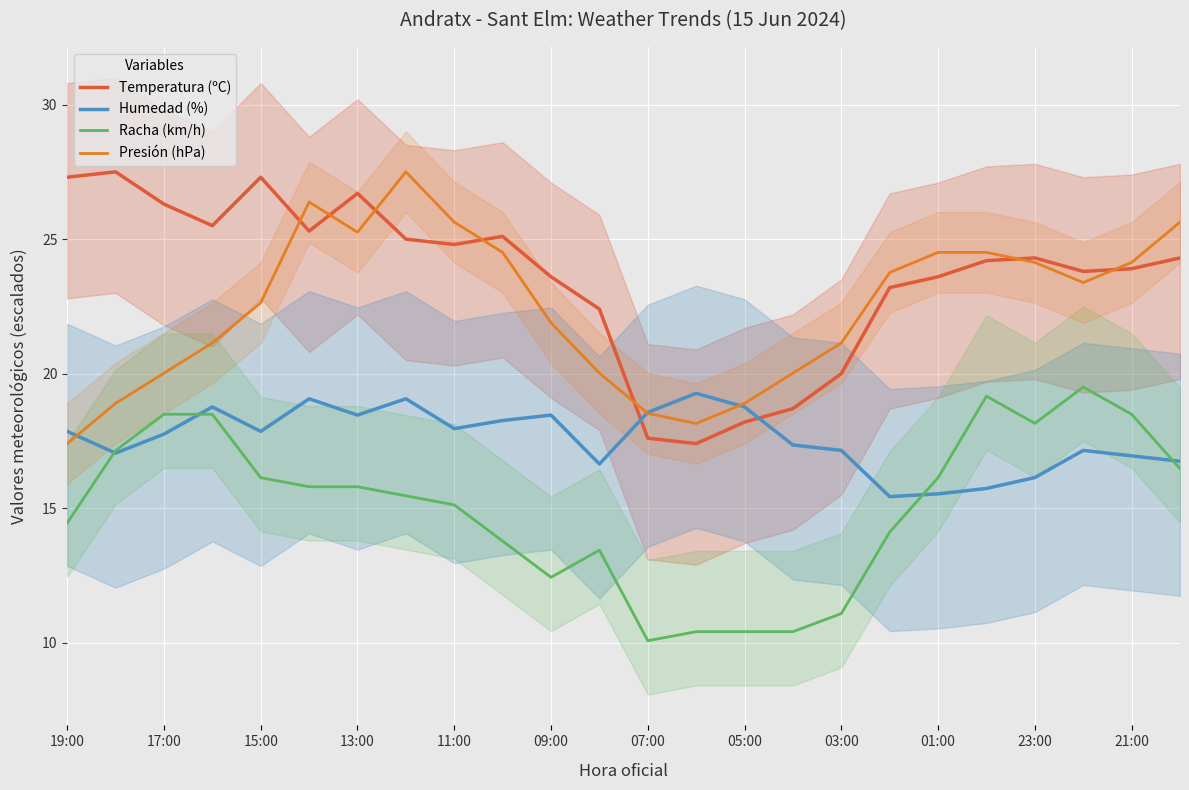

Reading left to right, what are all the values shown in this chart?

Temperatura (ºC): 27.3	27.5	26.3	25.5	27.3	25.3	26.7	25.0	24.8	25.1	23.6	22.4	17.6	17.4	18.2	18.7	20.0	23.2	23.6	24.2	24.3	23.8	23.9	24.3
Humedad (%): 17.9	17.0	17.8	18.8	17.9	19.1	18.5	19.1	18.0	18.3	18.5	16.6	18.6	19.3	18.8	17.3	17.1	15.4	15.5	15.7	16.1	17.1	16.9	16.7
Racha (km/h): 14.4	17.1	18.5	18.5	16.1	15.8	15.8	15.5	15.1	13.8	12.4	13.4	10.1	10.4	10.4	10.4	11.1	14.1	16.1	19.2	18.2	19.5	18.5	16.5
Presión (hPa): 17.4	18.9	20.0	21.1	22.6	26.4	25.3	27.5	25.6	24.5	21.9	20.0	18.5	18.1	18.9	20.0	21.1	23.8	24.5	24.5	24.1	23.4	24.1	25.6